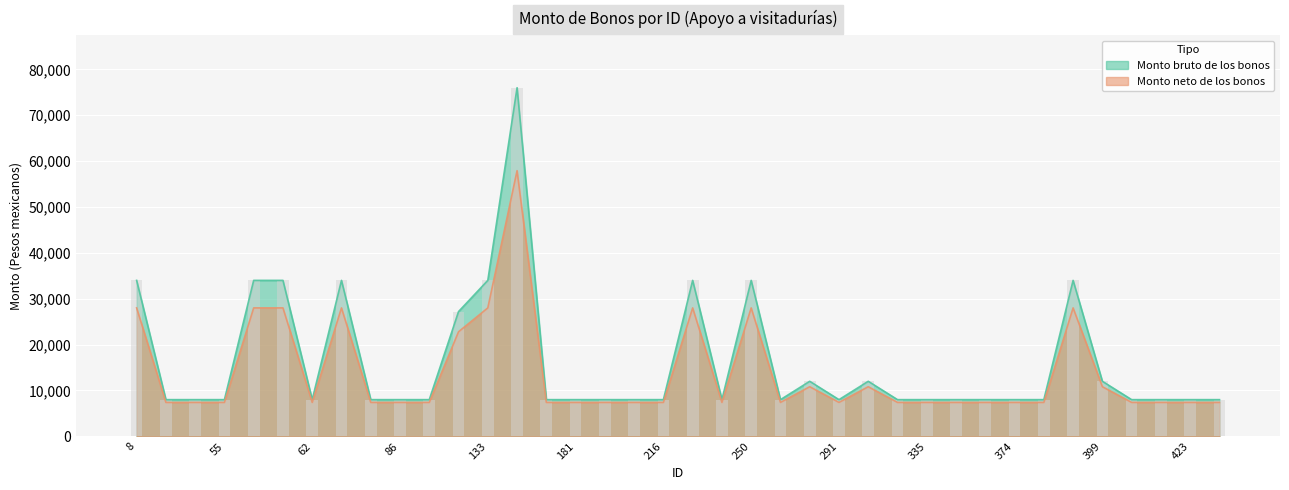

Rank the categories by Monto bruto de los bonos value from lowest to highest.

15, 51, 55, 62, 81, 86, 90, 163, 181, 202, 203, 216, 249, 251, 291, 324, 335, 357, 364, 374, 381, 406, 409, 423, 436, 277, 299, 399, 130, 8, 57, 60, 67, 133, 227, 250, 382, 134